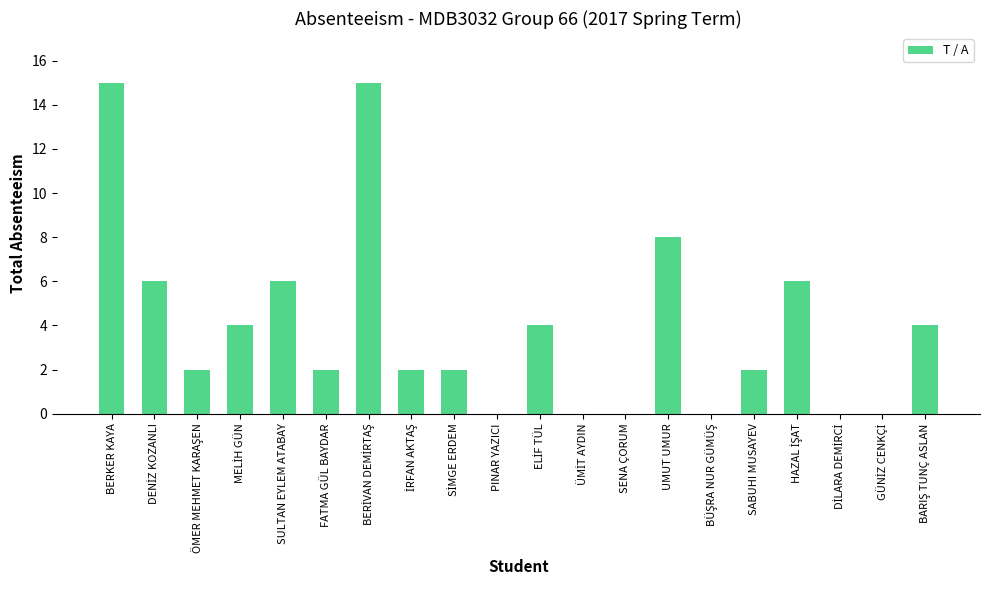

What is the sum of all values?

78